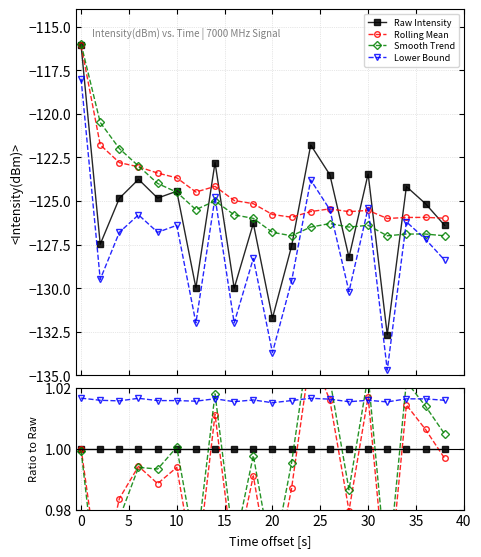

What is the average value of the Smooth Trend series?

1.0